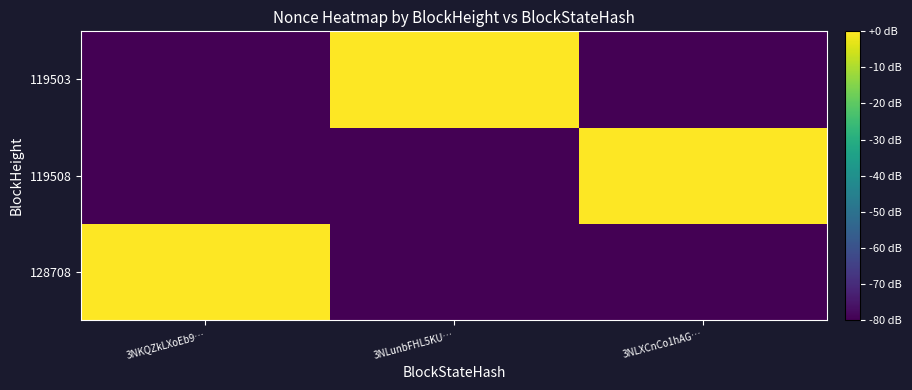

Reading left to right, what are all the values shown in this chart?

128708: 3NKQZkLXoEb9…=33.6	3NLunbFHL5KU…=-80.0	3NLXCnCo1hAG…=-80.0
119508: 3NKQZkLXoEb9…=-80.0	3NLunbFHL5KU…=-80.0	3NLXCnCo1hAG…=47.0
119503: 3NKQZkLXoEb9…=-80.0	3NLunbFHL5KU…=47.0	3NLXCnCo1hAG…=-80.0